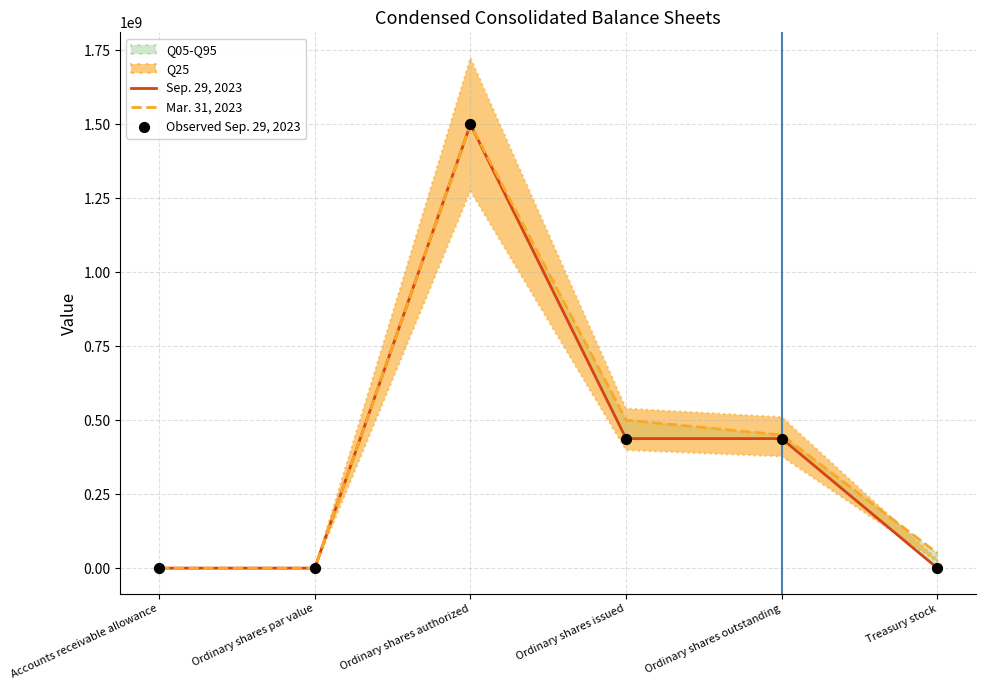

Which series contains the lowest Y value?

Sep. 29, 2023